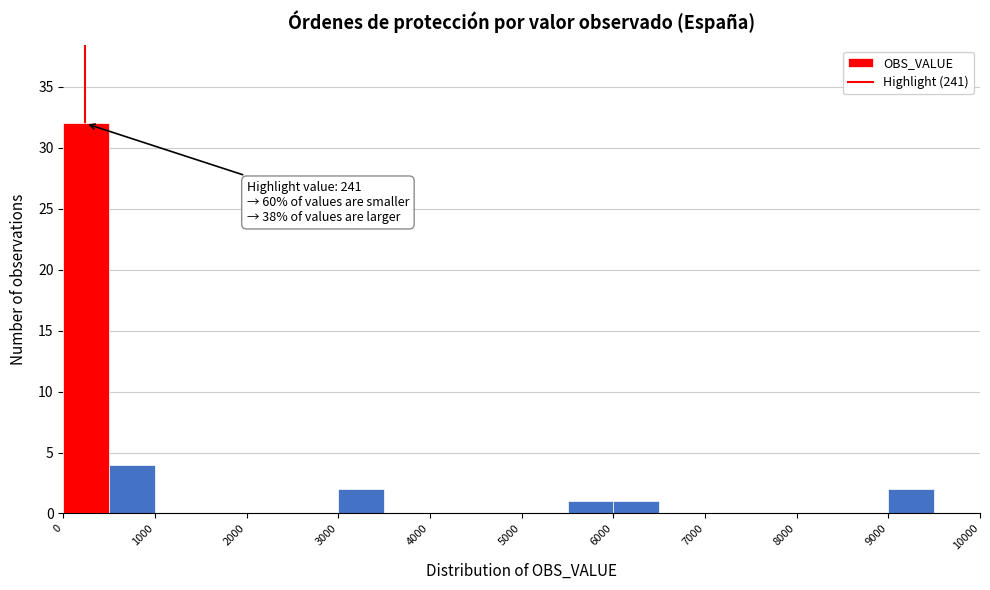

Which range on the x-axis has the tallest bar?

0 to 500